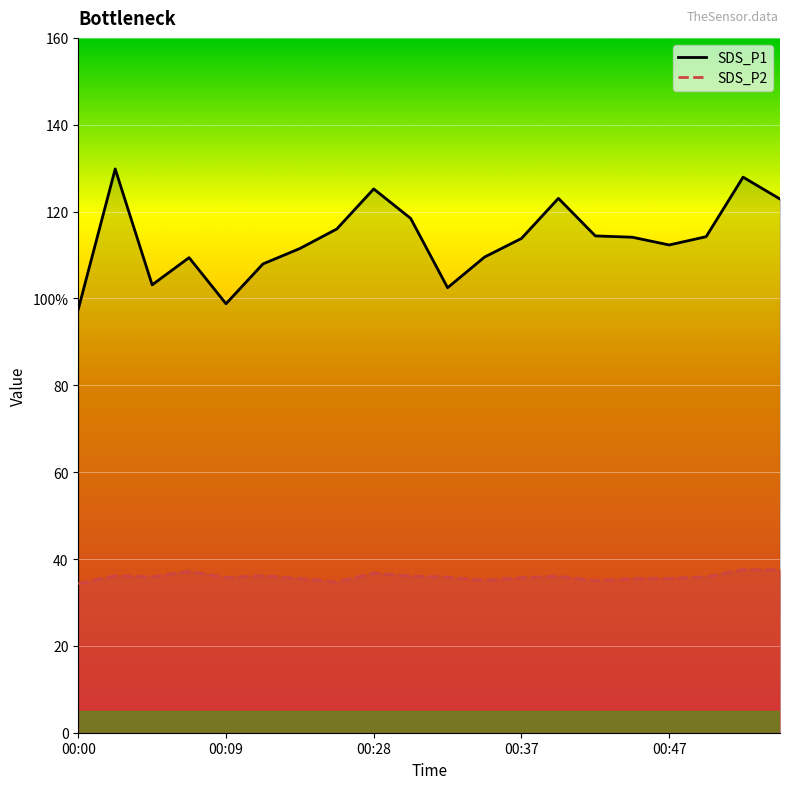

True or false: SDS_P1 and SDS_P2 intersect in this chart.

False